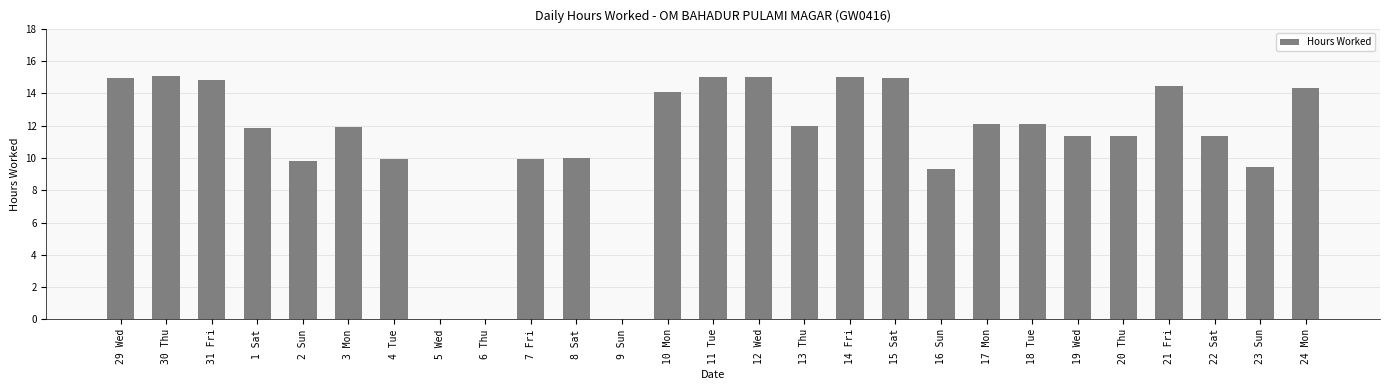

Count the number of values greater than 11.

18